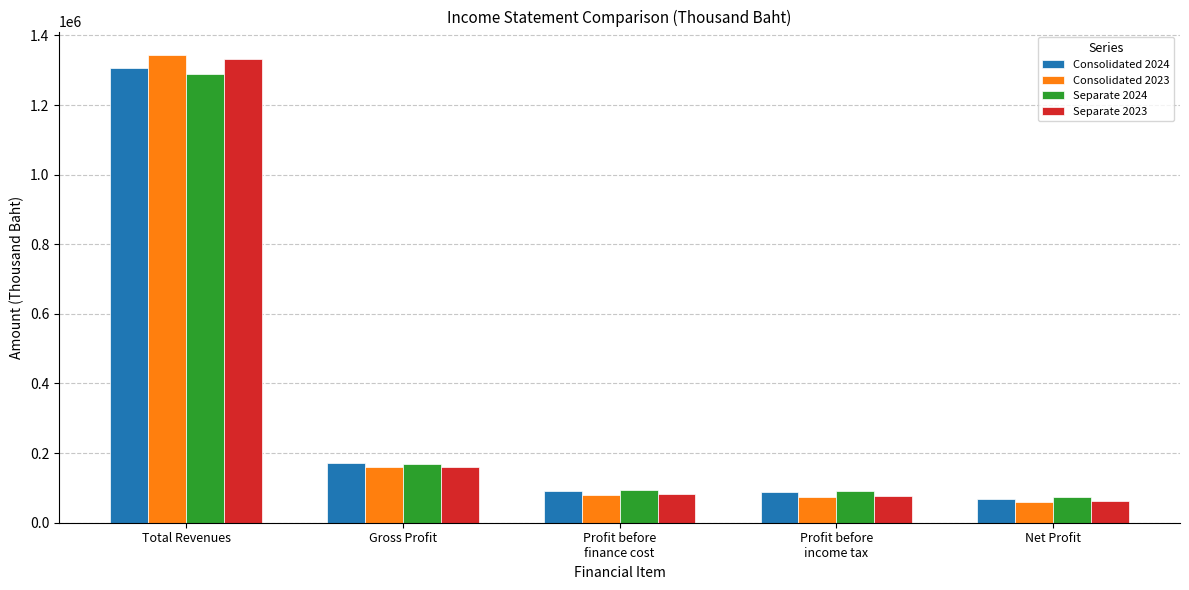

The Consolidated 2023 series shows 605569 at Total Revenues. True or false?

False